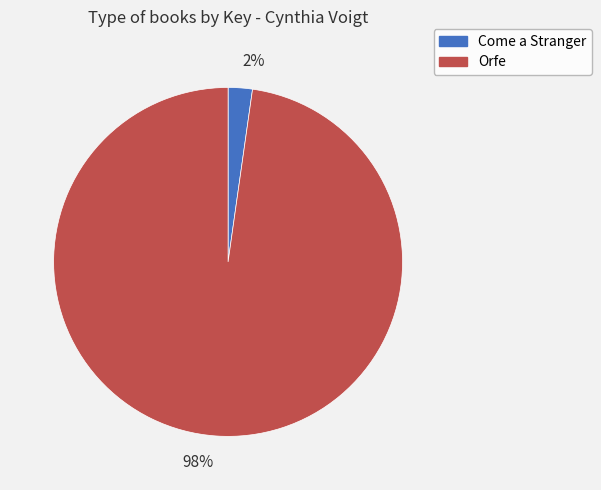

How many slices are in this pie chart?

2